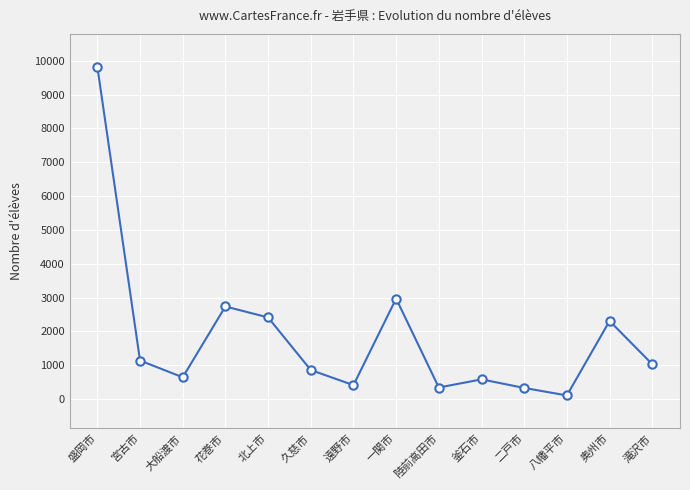

Which has a higher value, 釜石市 or 久慈市?

久慈市